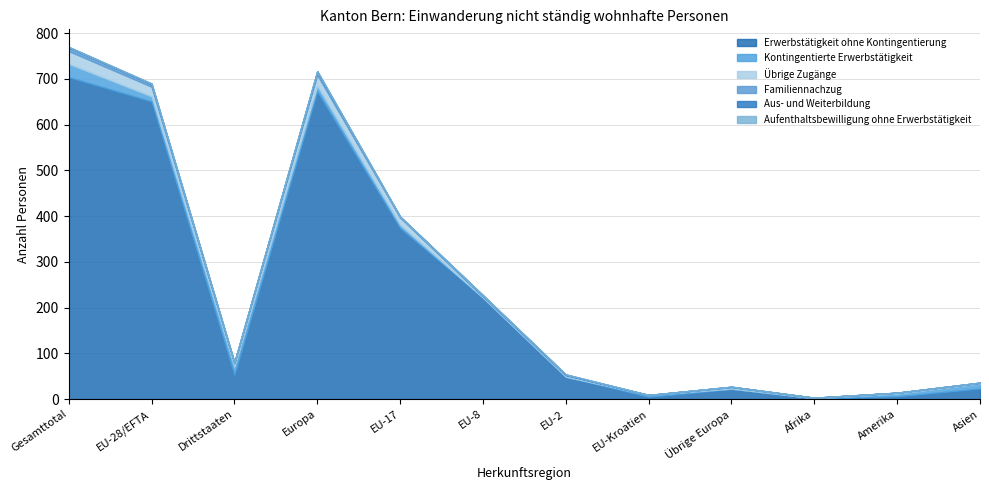

How many lines are shown in the chart?

6